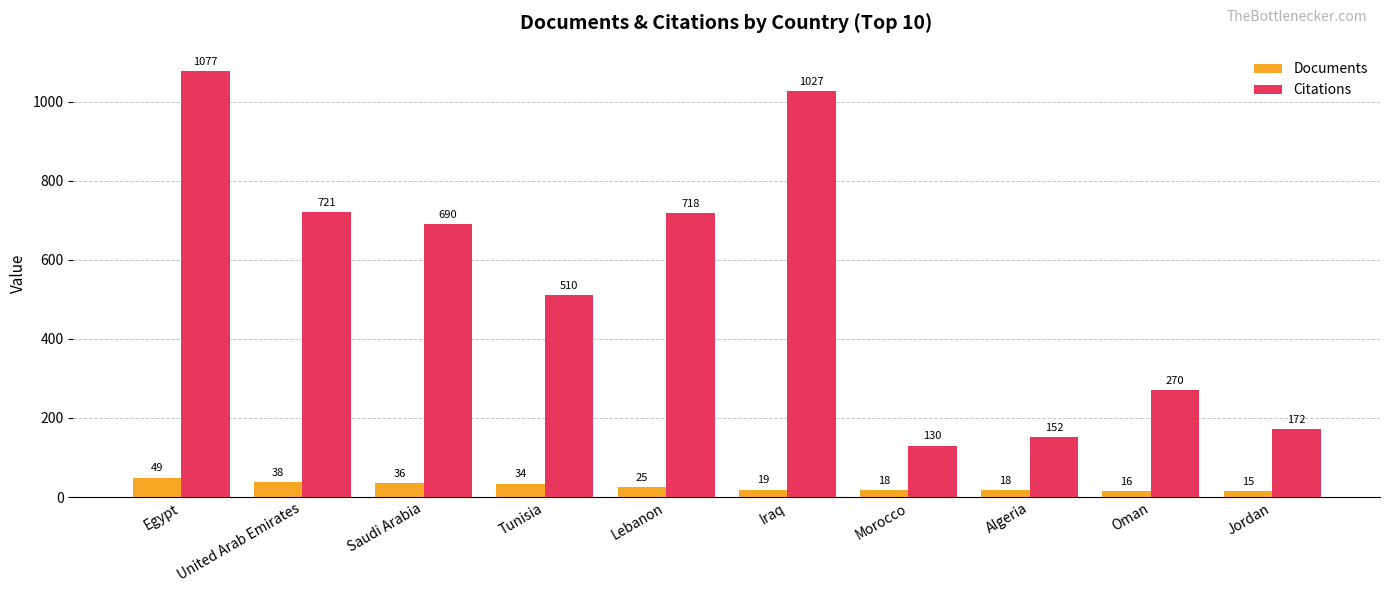

List the series in order of their peak value, highest first.

Citations, Documents